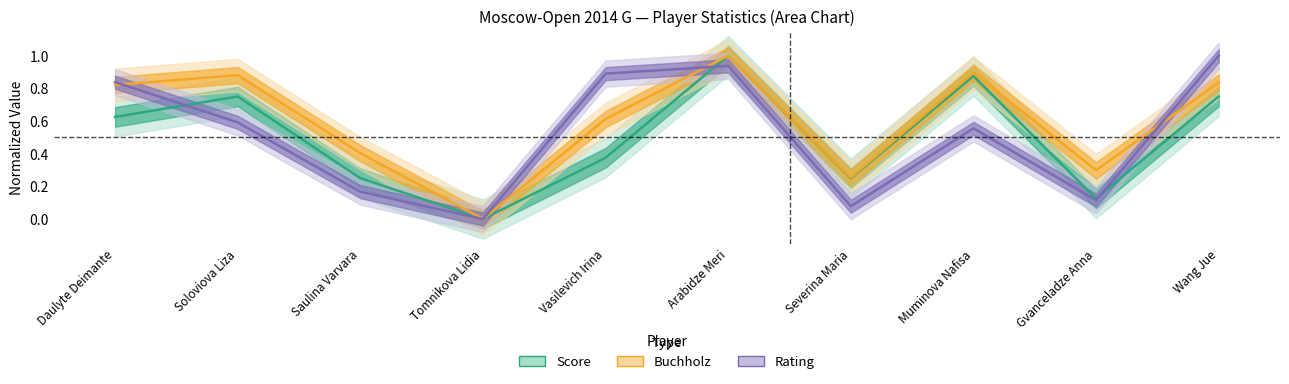

At which label is Score closest to 0?

Tomnikova Lidia